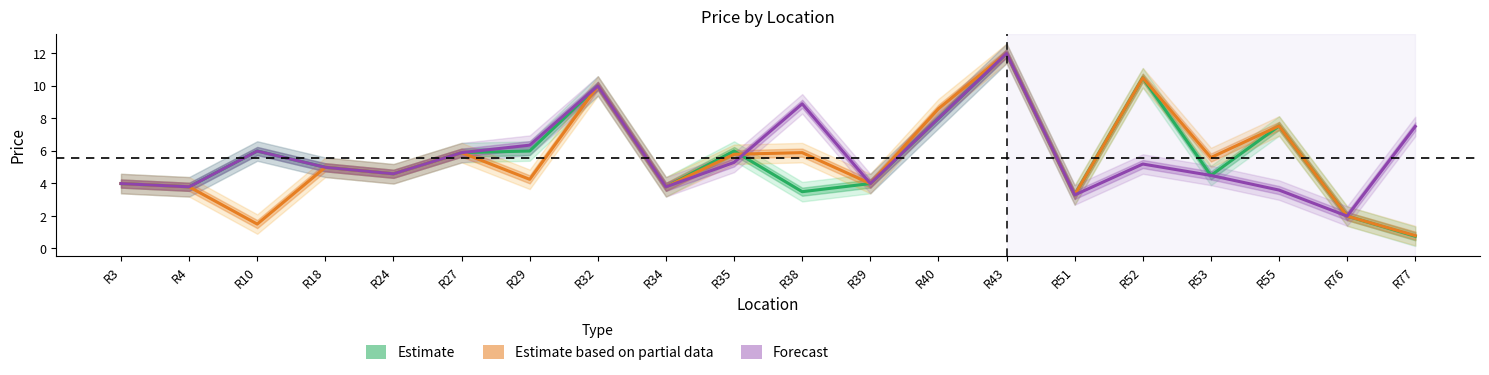

True or false: Estimate and Estimate based on partial data cross at least once.

True